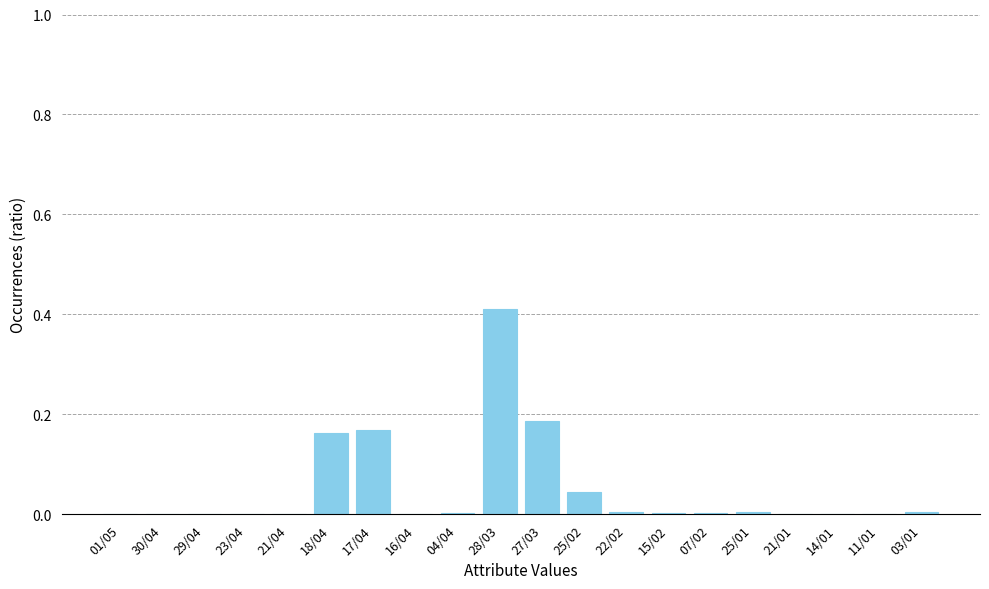

Count the number of data series in this chart.

1